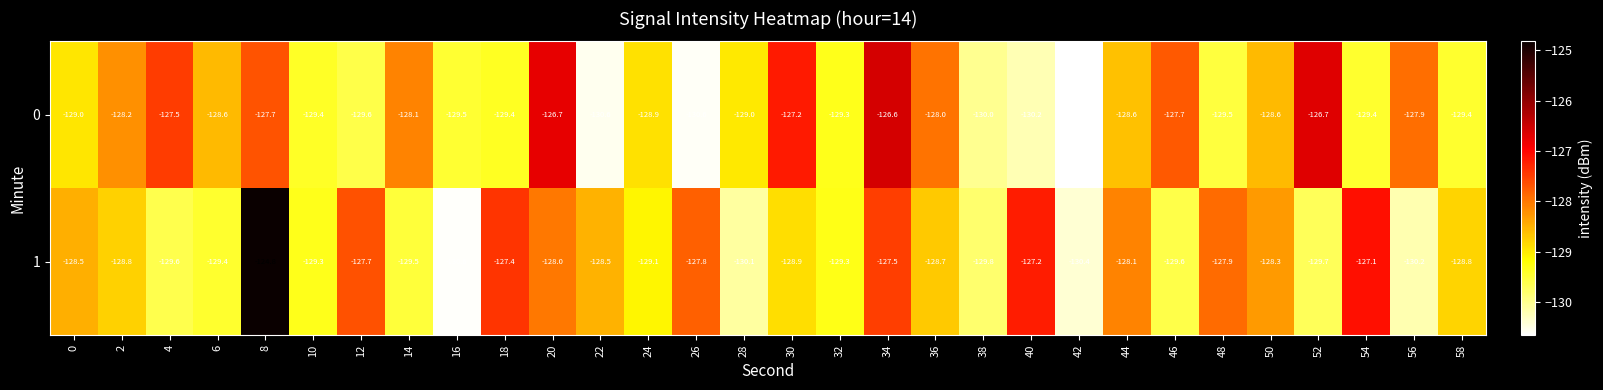

List the series in order of their peak value, highest first.

1, 0